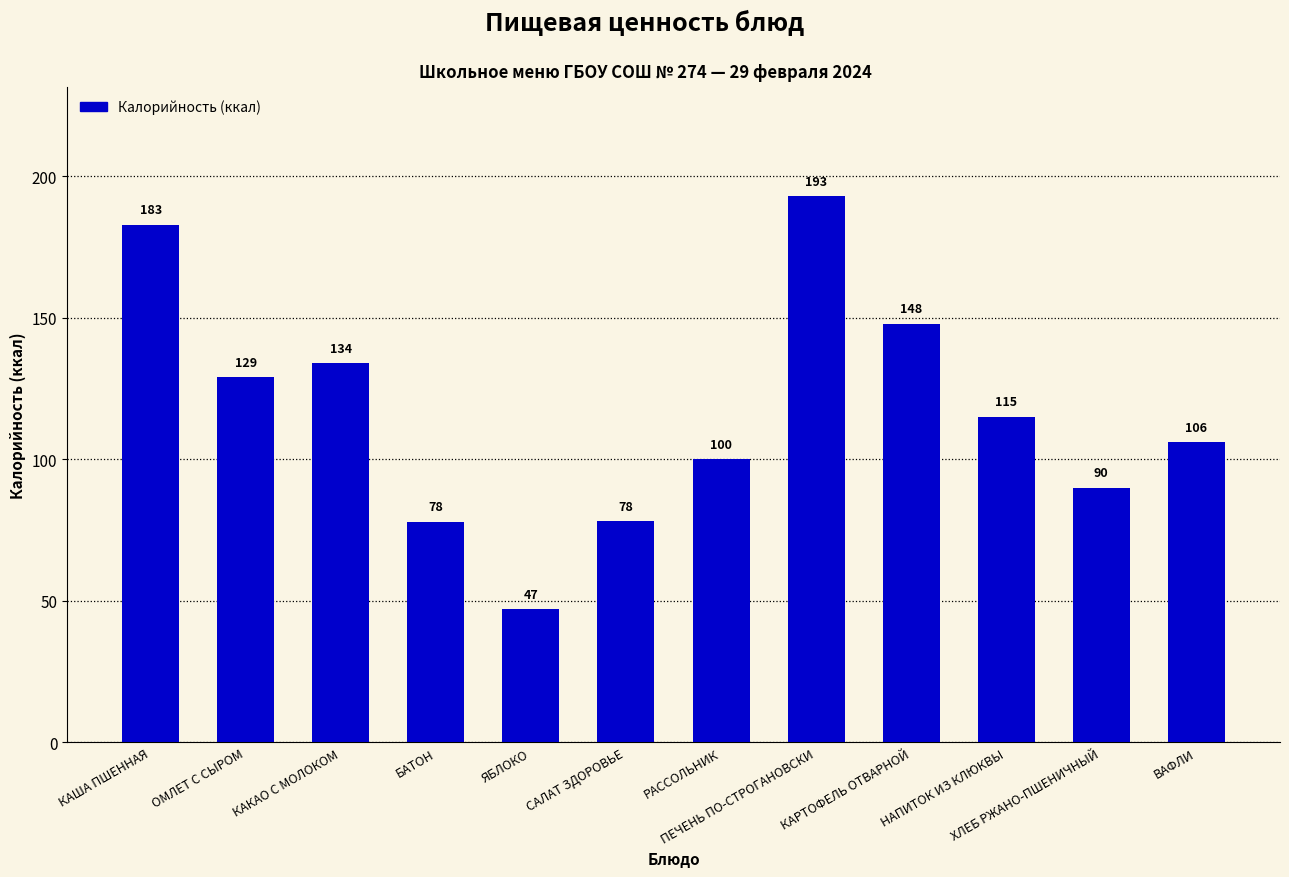

The chart shows a value of 90.0 at ХЛЕБ РЖАНО-ПШЕНИЧНЫЙ. True or false?

True